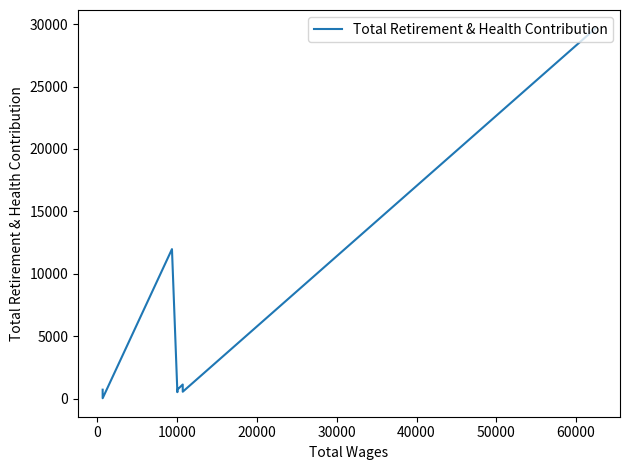

What is the label of the 1st point from the right?

60000